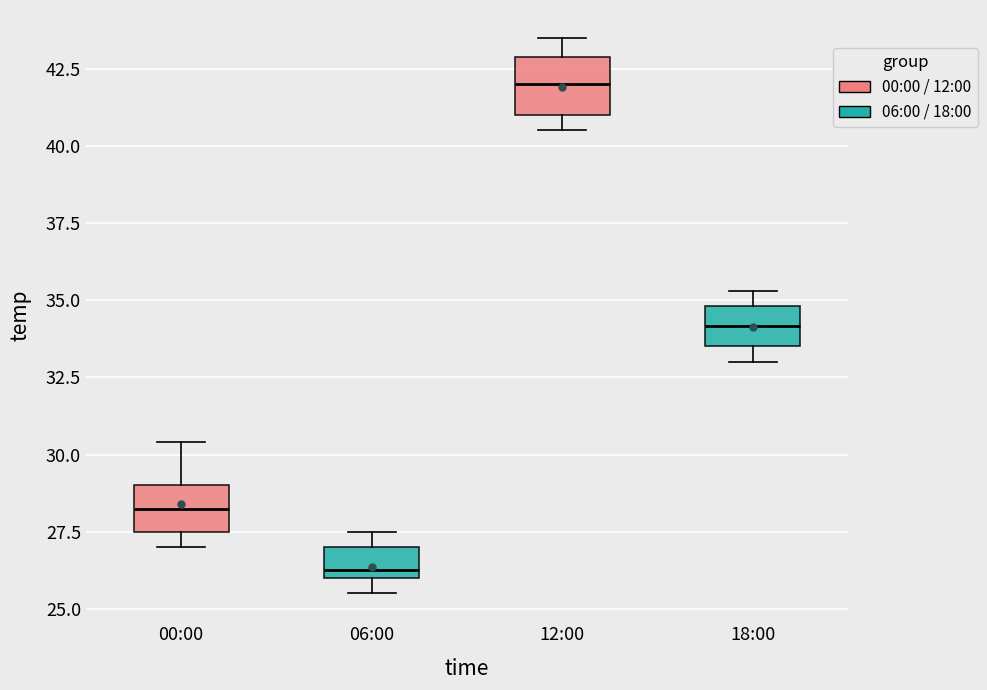

Where does the upper whisker of the box for 12:00 end on the y-axis? The values are not printed on the chart, so give them approximately, as read against the axis.

43.5